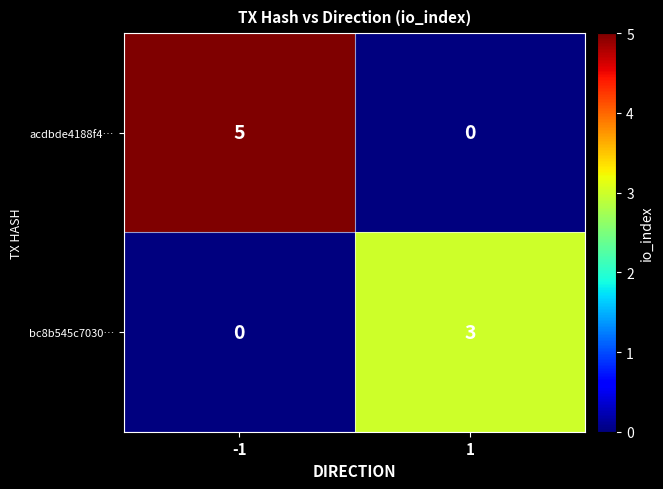

The bc8b545c7030… series shows 3 at 1. True or false?

True